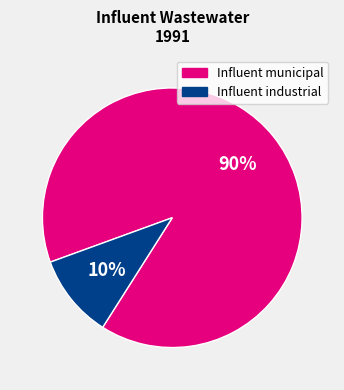

Does any single category account for the majority?

Yes